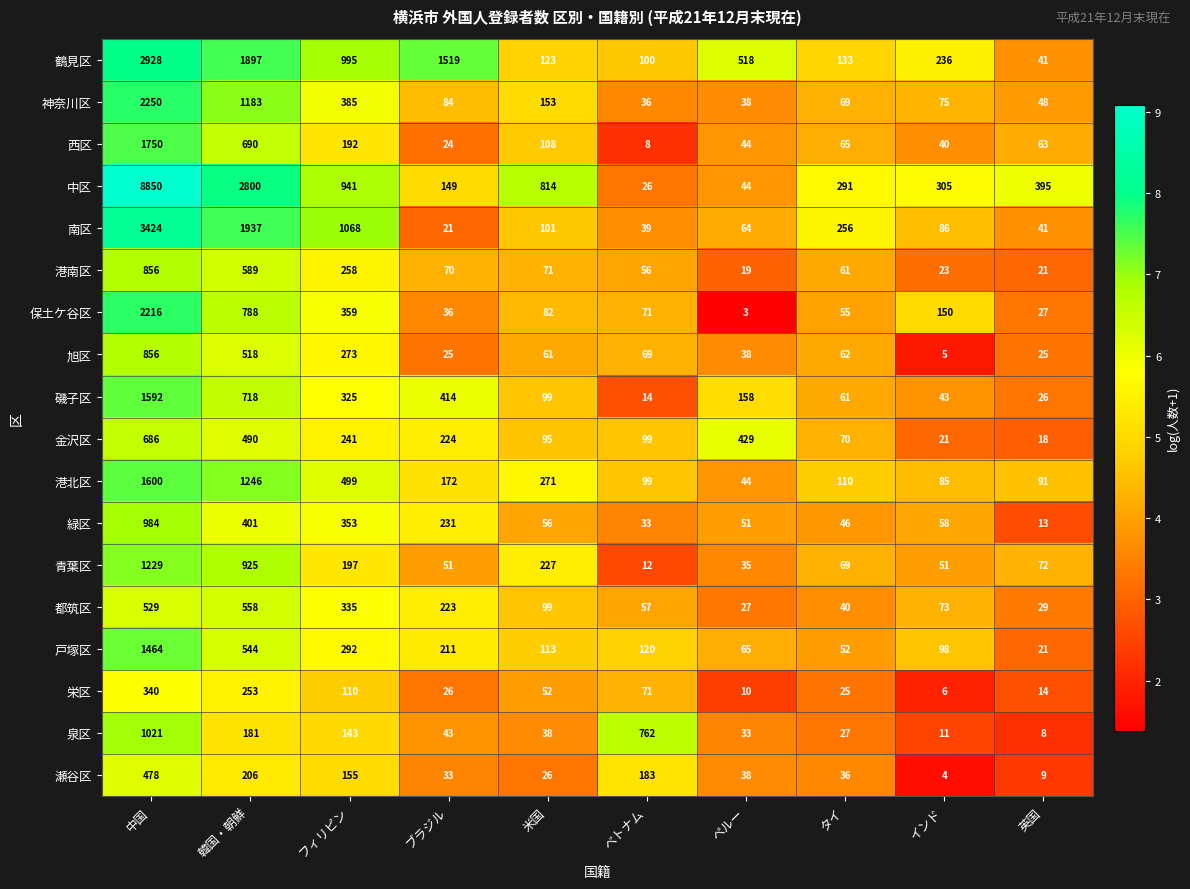

What is the difference between the second highest and second lowest values in the 西区 series?

666